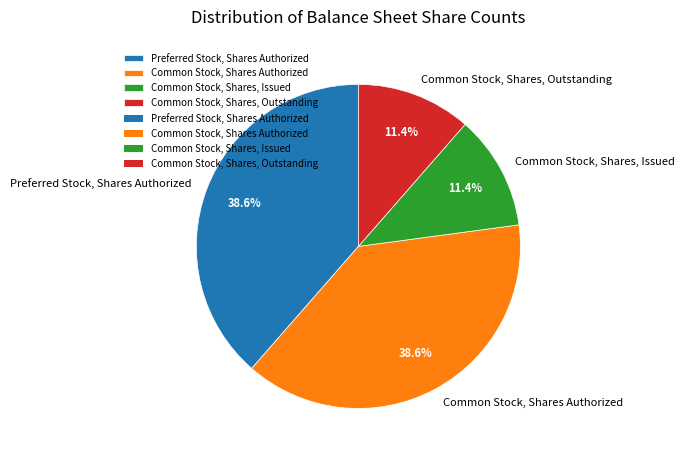

What portion of the pie excludes Common Stock, Shares, Outstanding?

88.6%